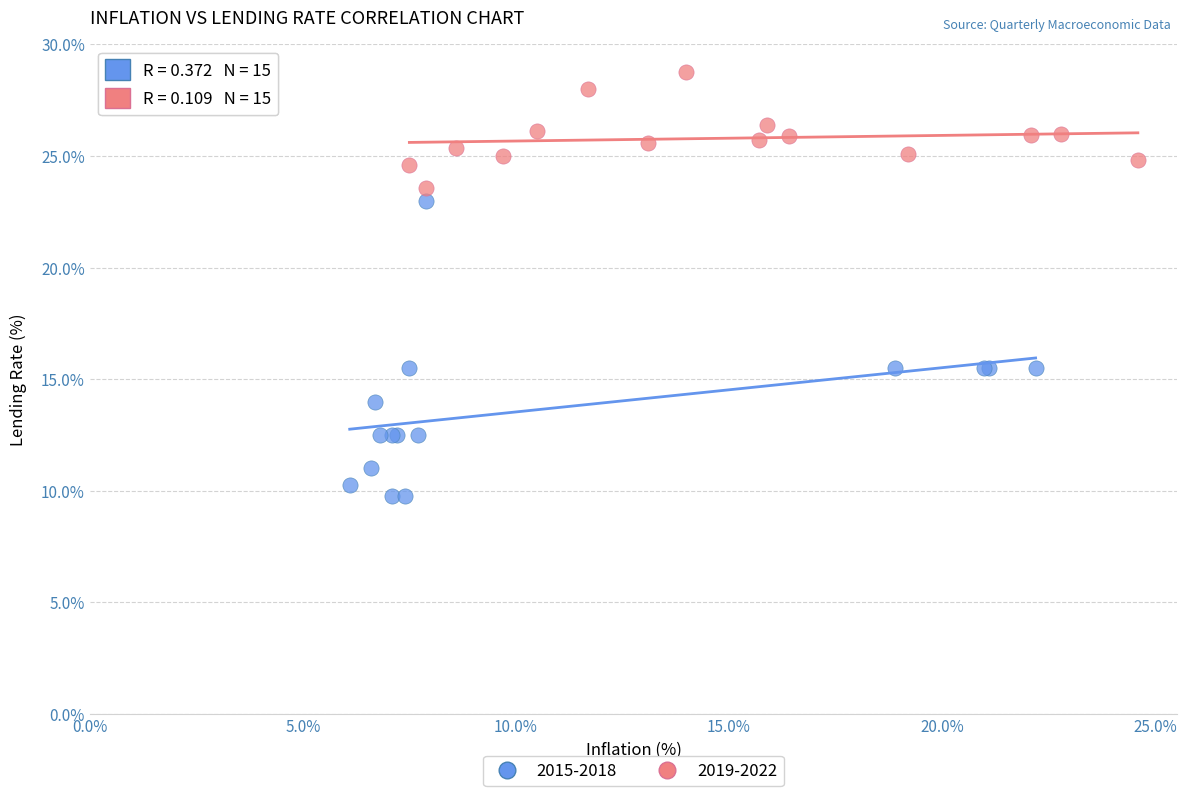

Which series contains the highest Y value?

2019-2022